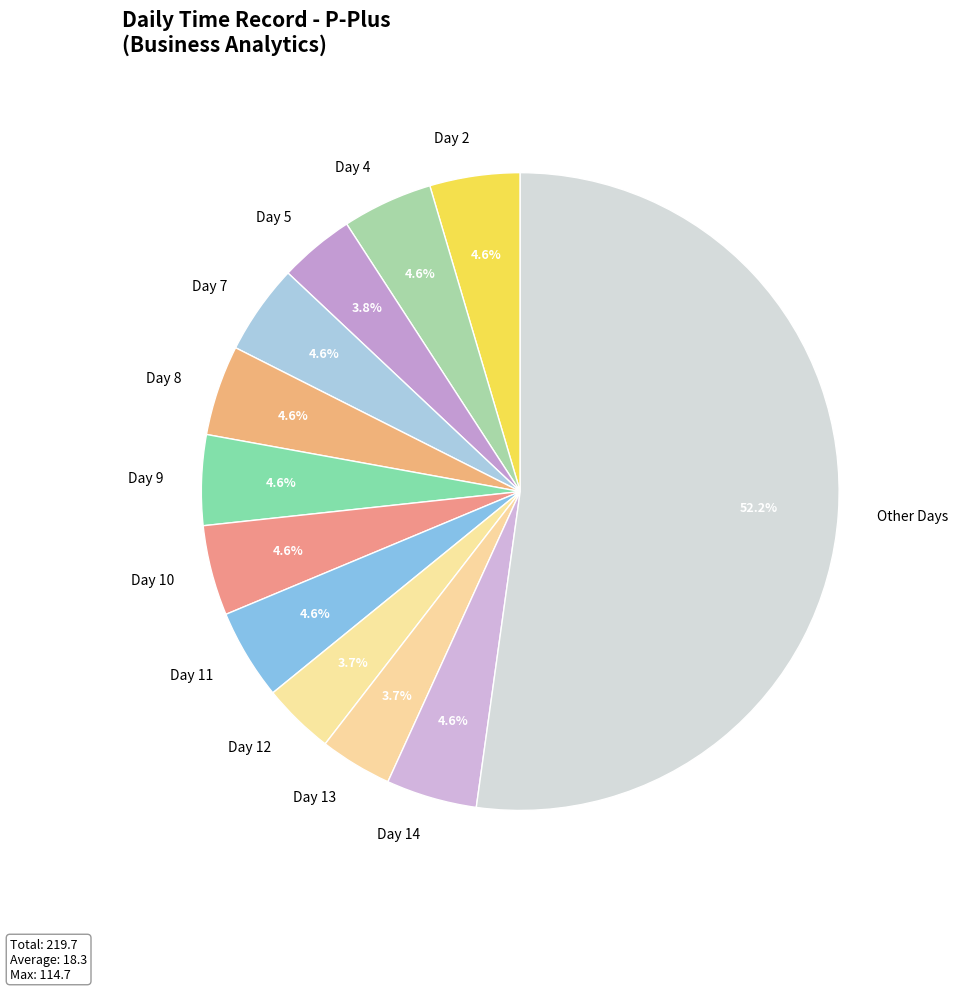

Which slice is the largest?

Other Days